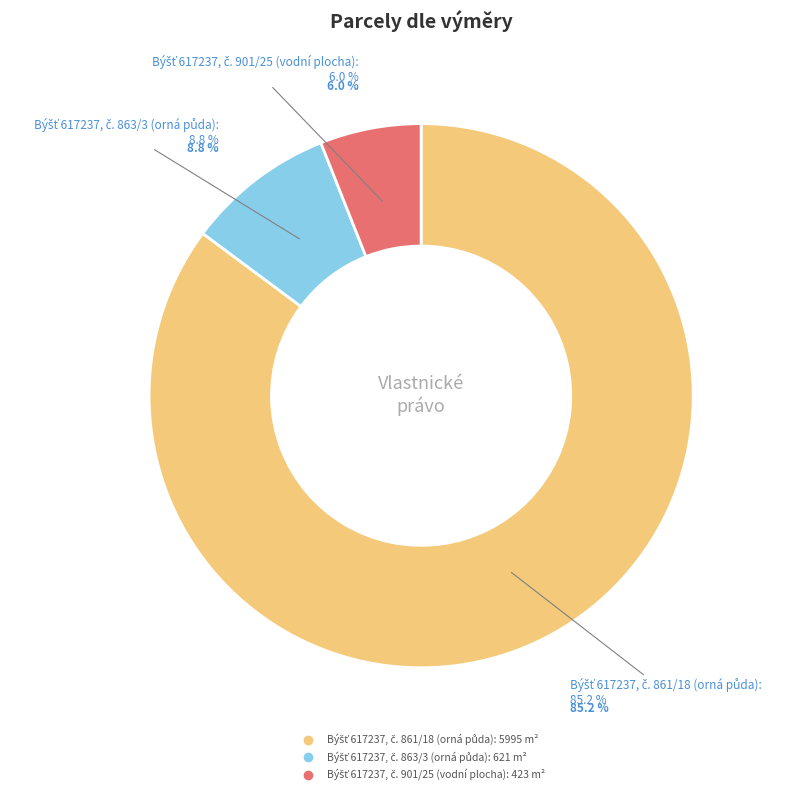

Which slice is the largest?

Býšť 617237, č. 861/18 (orná půda)